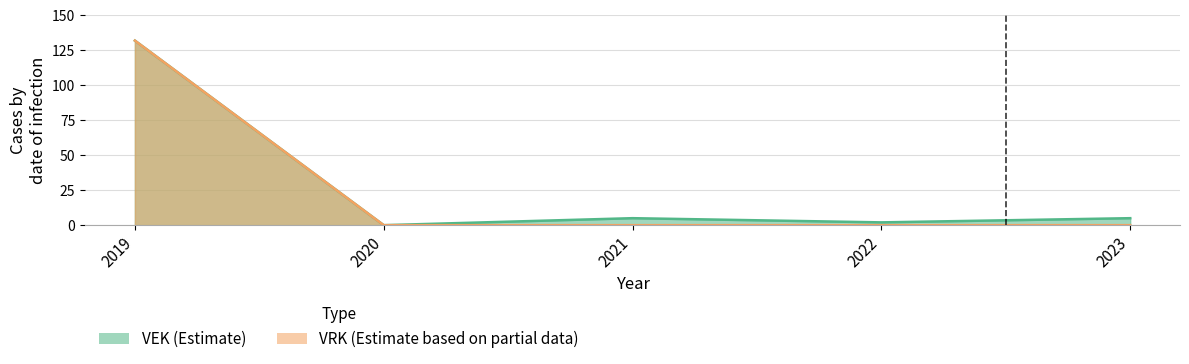

Which category has the lowest value in the VRK series?

2020